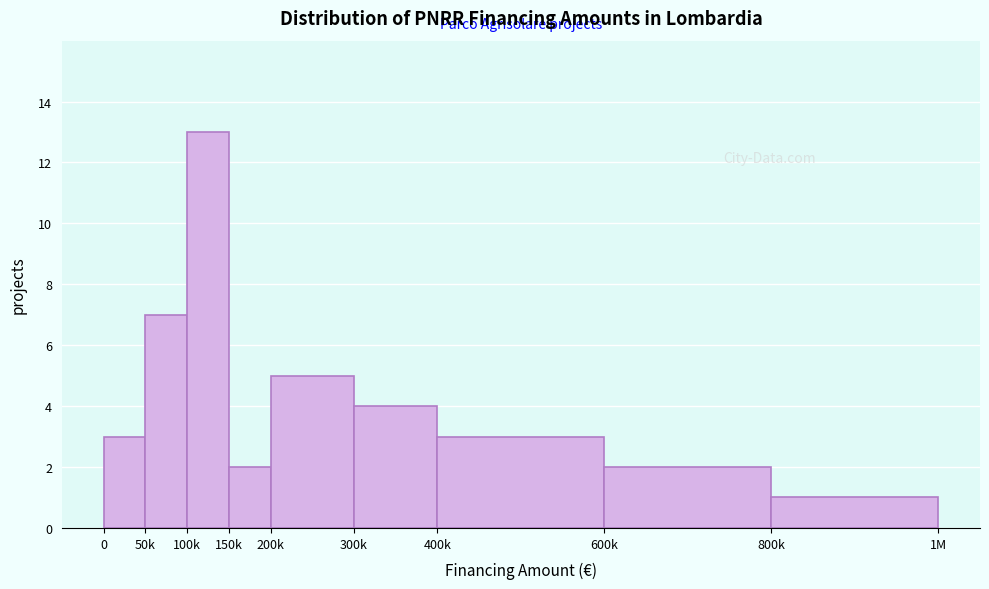

Reading left to right, transcribe all the data shown in this chart.

3	7	13	2	5	4	3	2	1